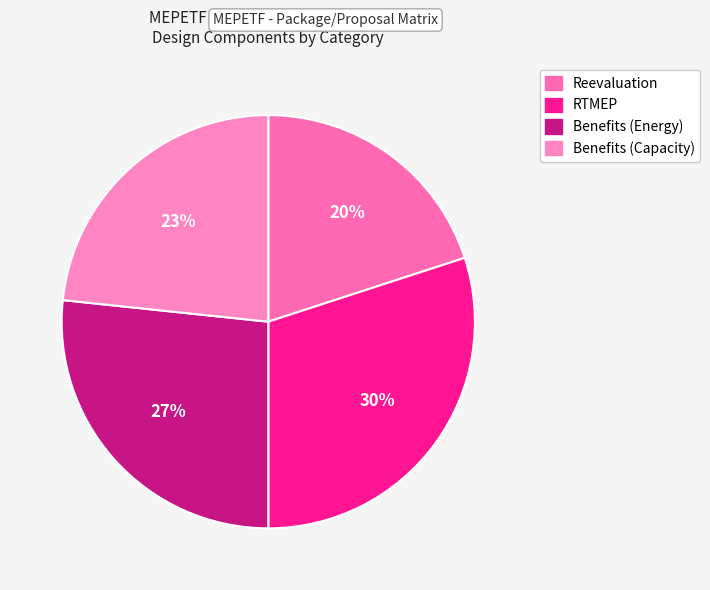

Which category has the biggest portion of the pie?

RTMEP